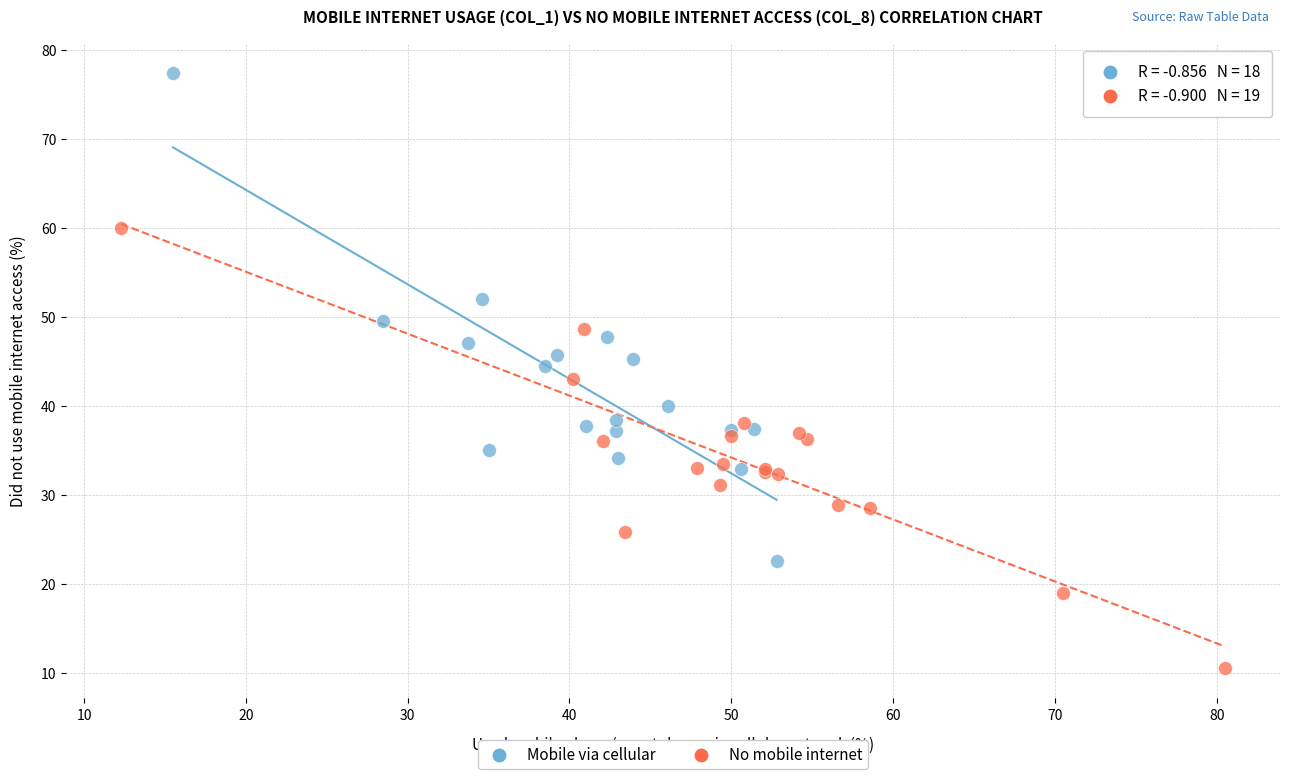

What are all the series names shown in the legend?

Mobile via cellular, No mobile internet